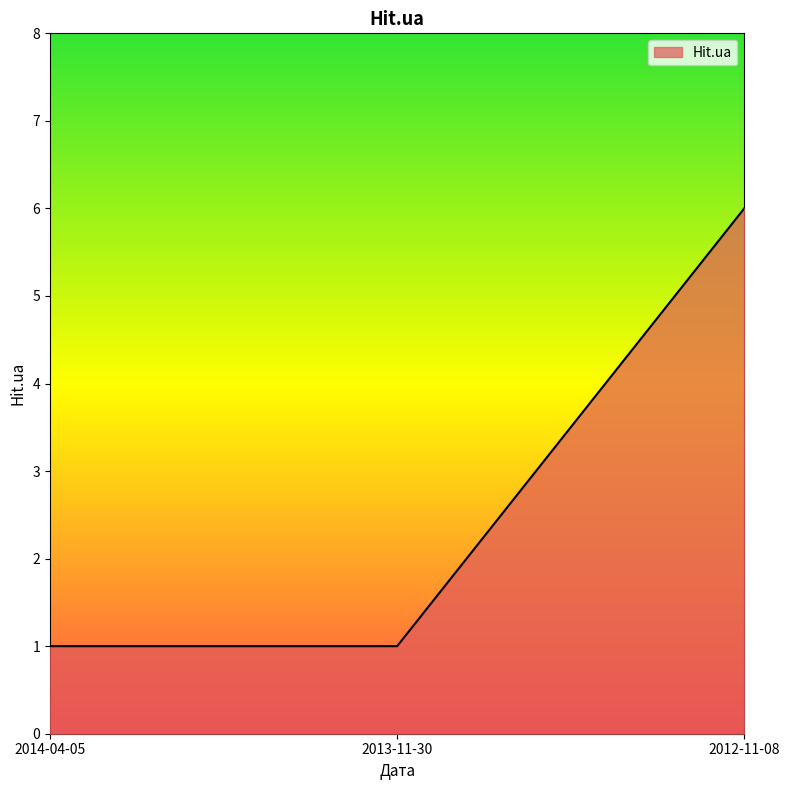

Reading left to right, transcribe all the data shown in this chart.

2014-04-05=1	2013-11-30=1	2012-11-08=6